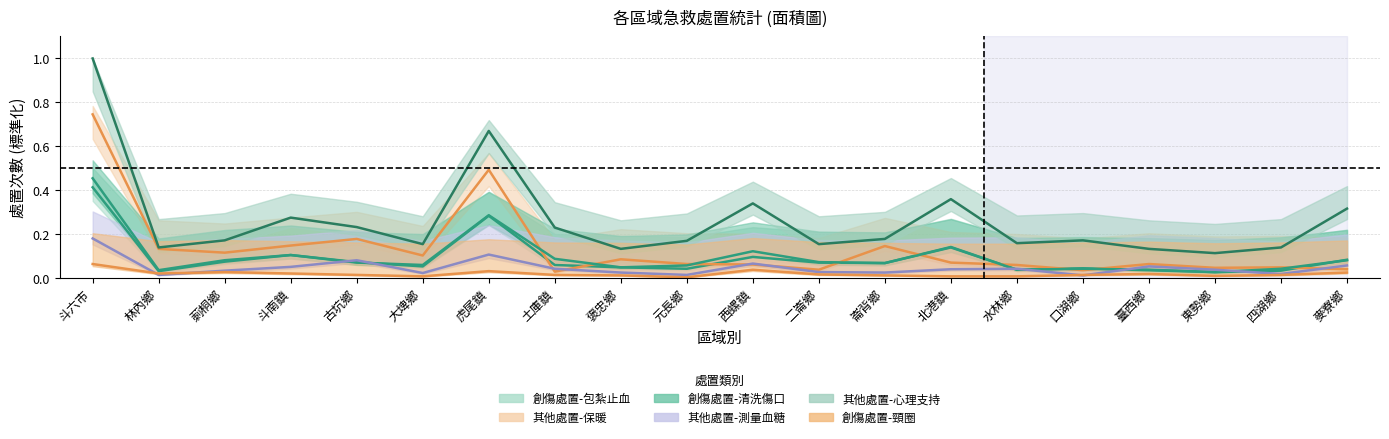

What is the total value across all series at 崙背鄉?

0.5